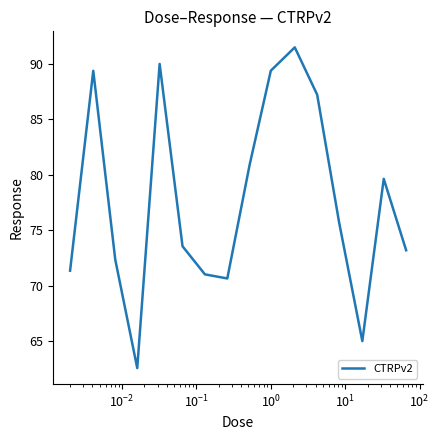

How many interior local valleys (lower than both neighbors) does the data have?

3